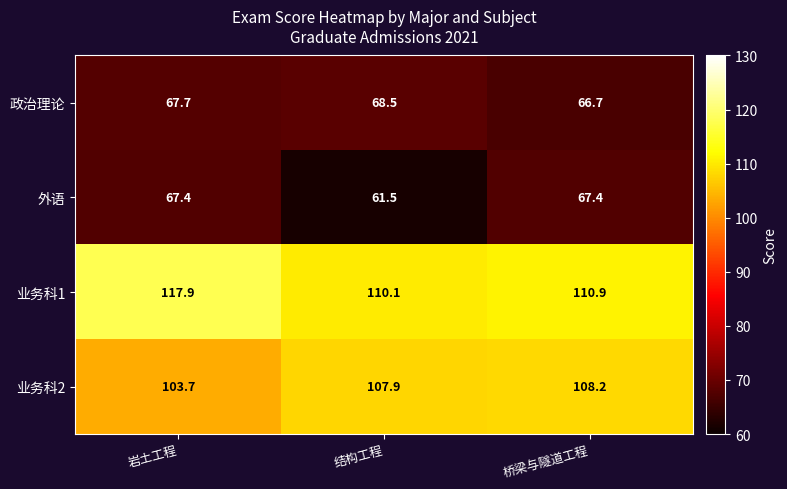

Count the number of data series in this chart.

4